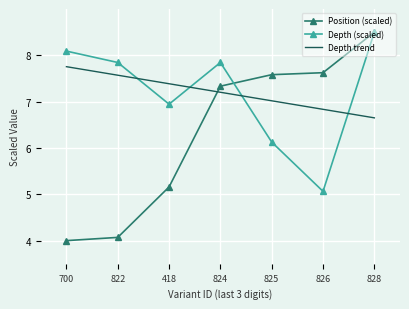

The value of Depth trend at 700 is 7.8. True or false?

True